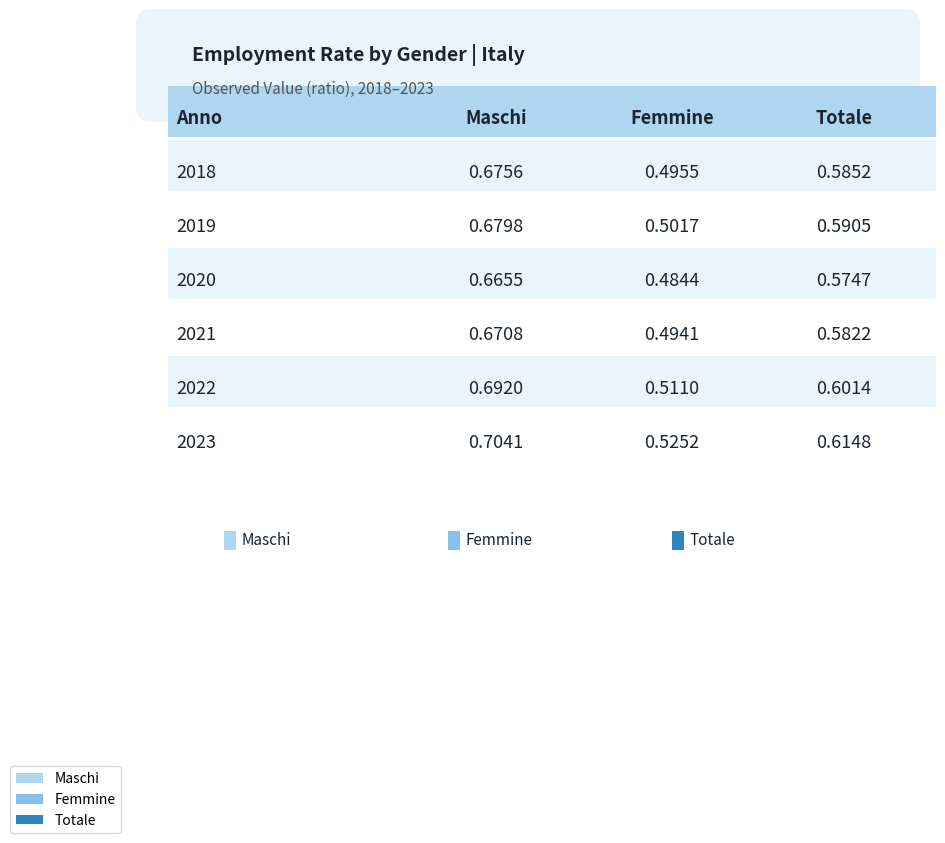

True or false: Totale has a value of 0.9 at 0.0.

False